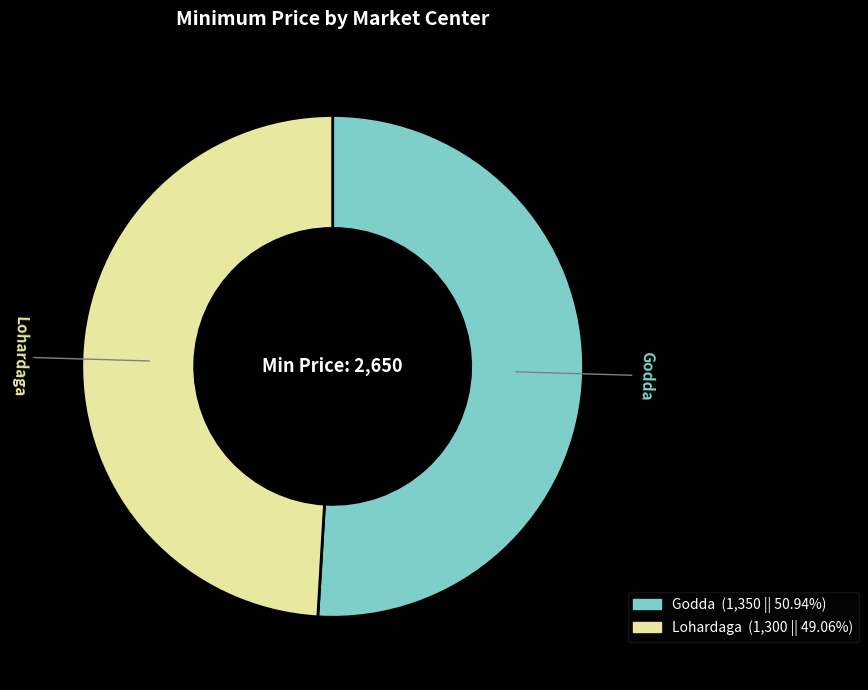

Between Lohardaga and Godda, which is larger?

Godda